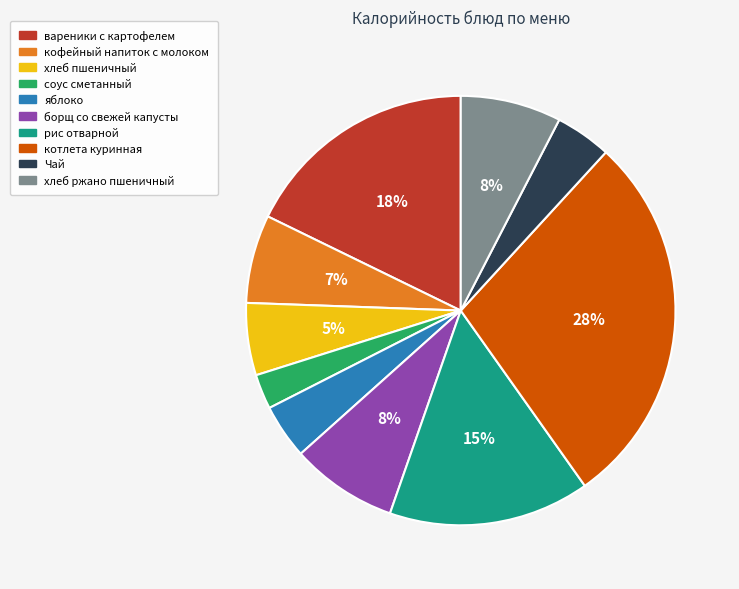

Count the number of slices in the pie.

10